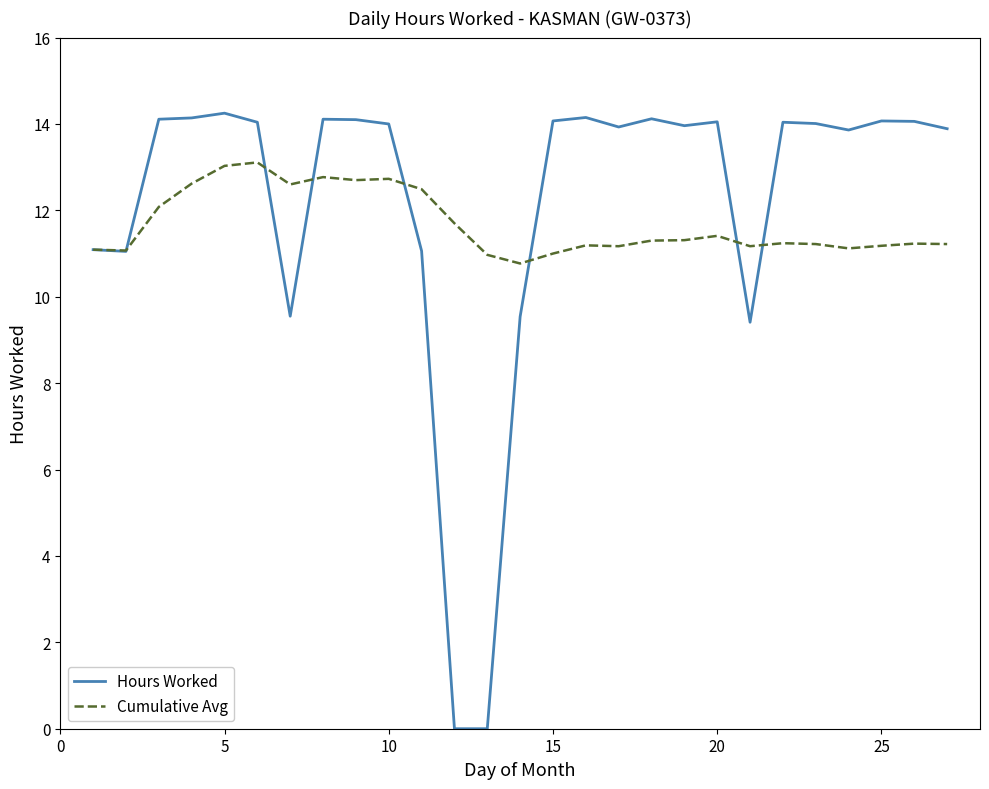

List the series in order of their peak value, lowest first.

Cumulative Avg, Hours Worked